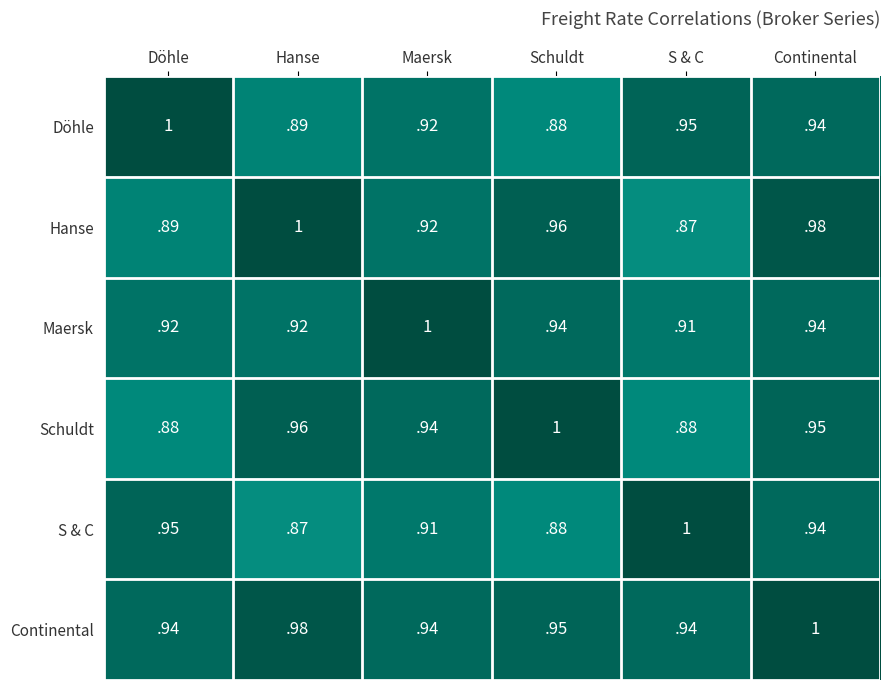

True or false: Continental has a value of 0.2 at Döhle.

False